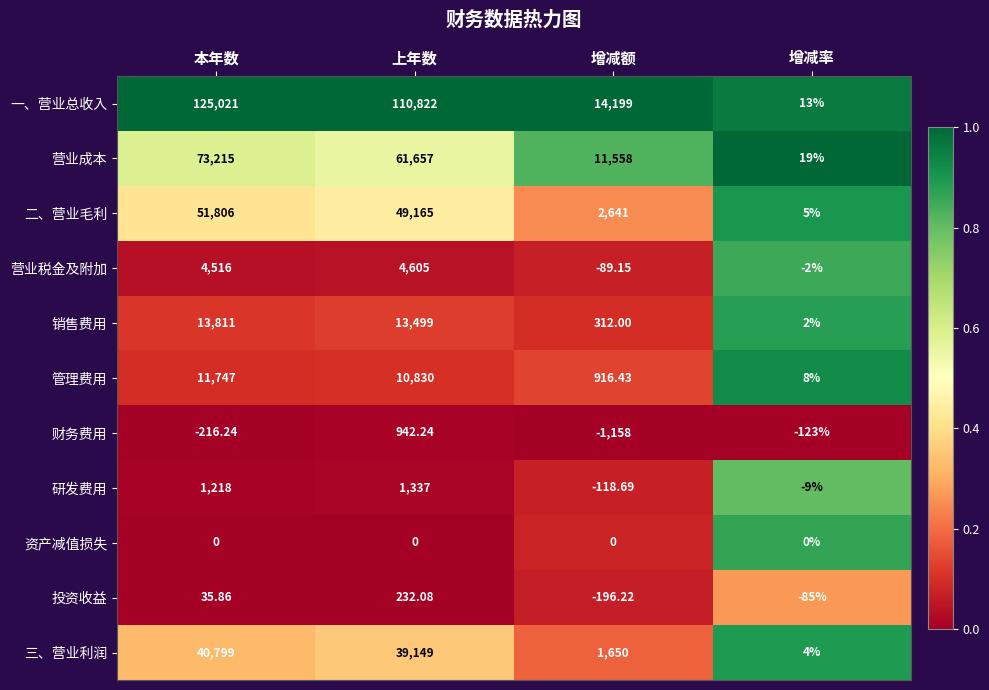

At which category does the chart reach its peak across all series?

本年数